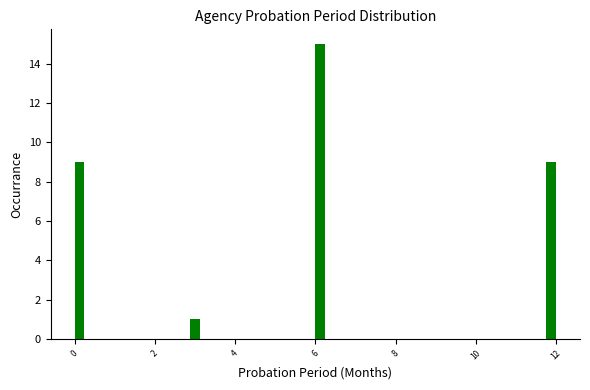

Read against the x-axis, roughly where is the centre of the tallest bar?

6.2